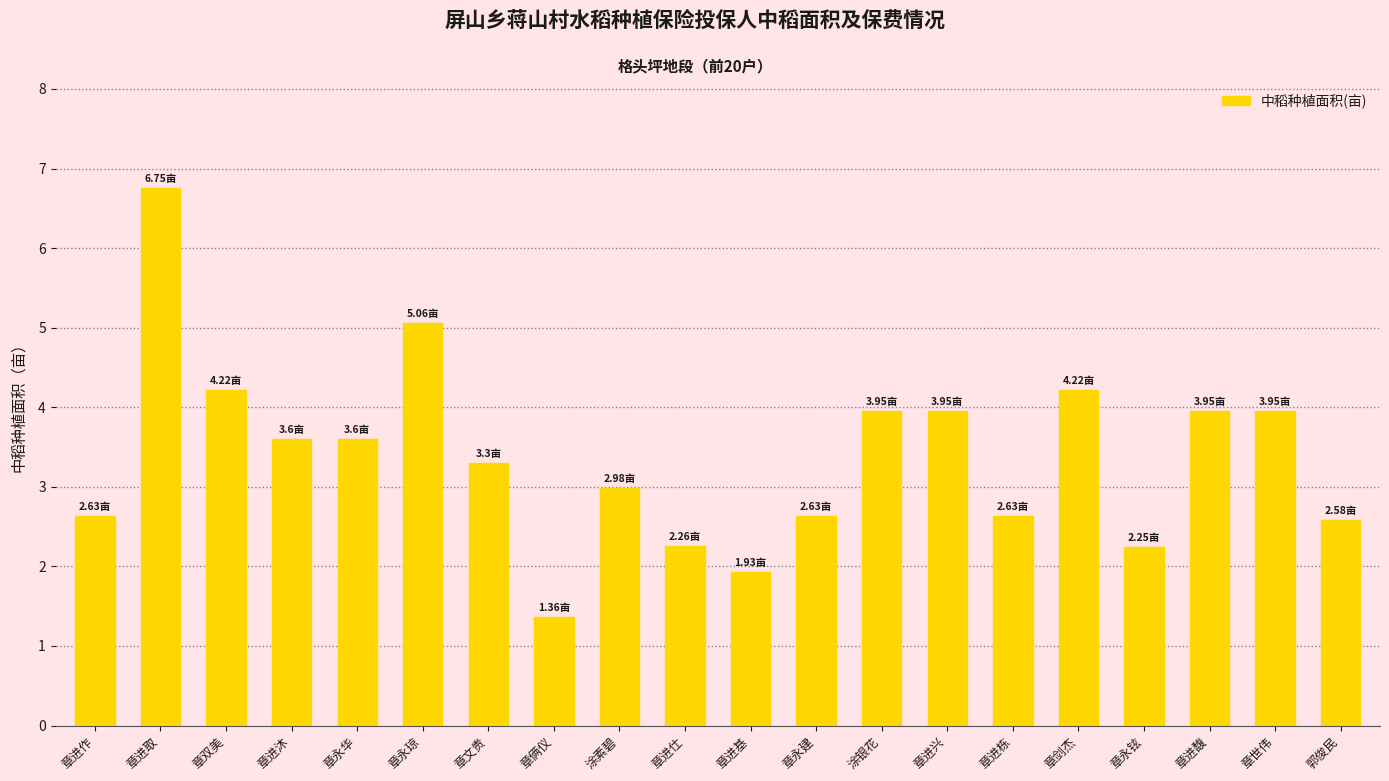

Which category has the lowest value across all series?

章俩仪